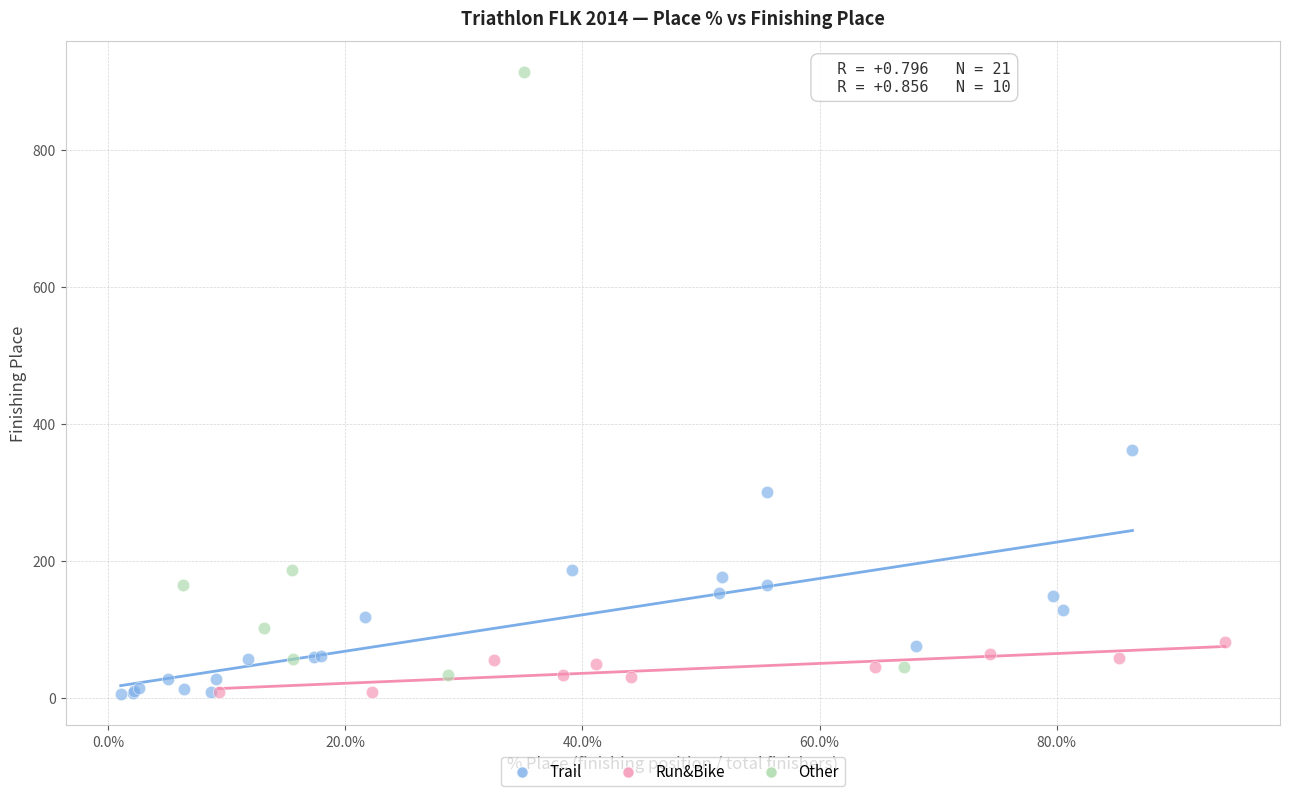

Which series has the largest Y range (max minus min)?

Other